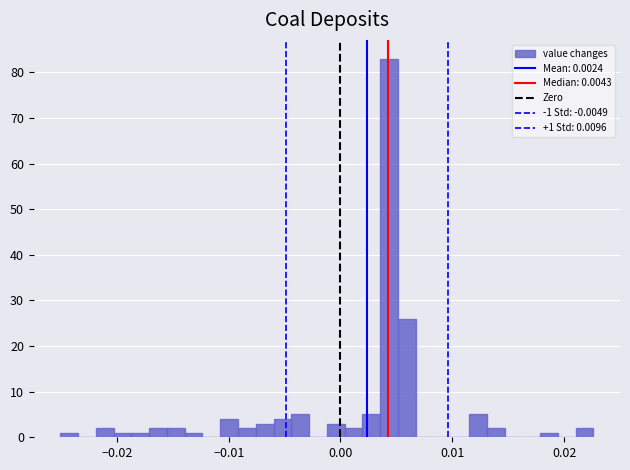

Read against the x-axis, roughly where is the centre of the tallest bar?

0.004